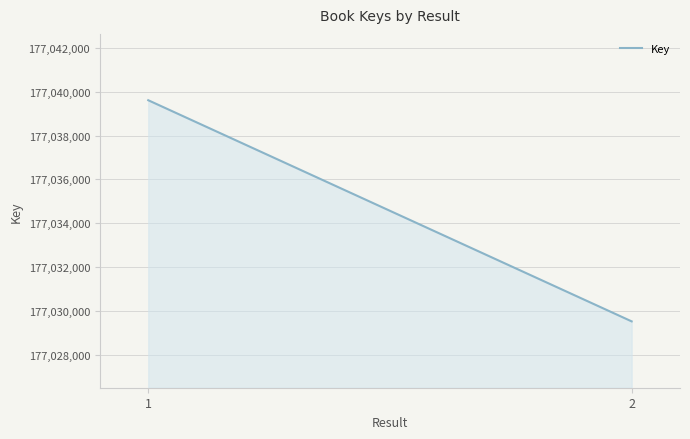

What is the maximum value shown in the chart?

177039609.0